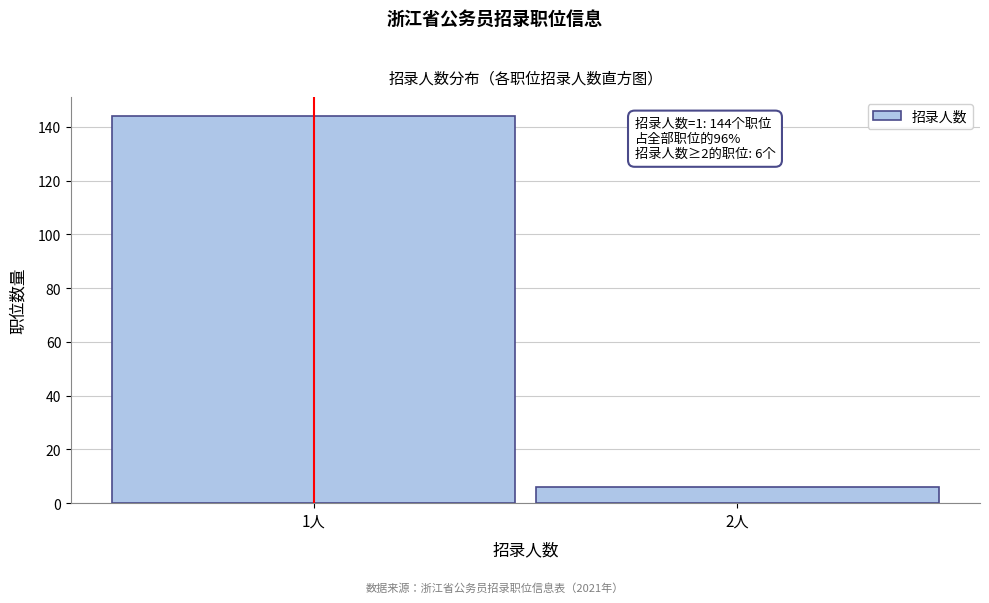

Reading left to right, list all the values displayed in this chart.

1人=144	2人=6